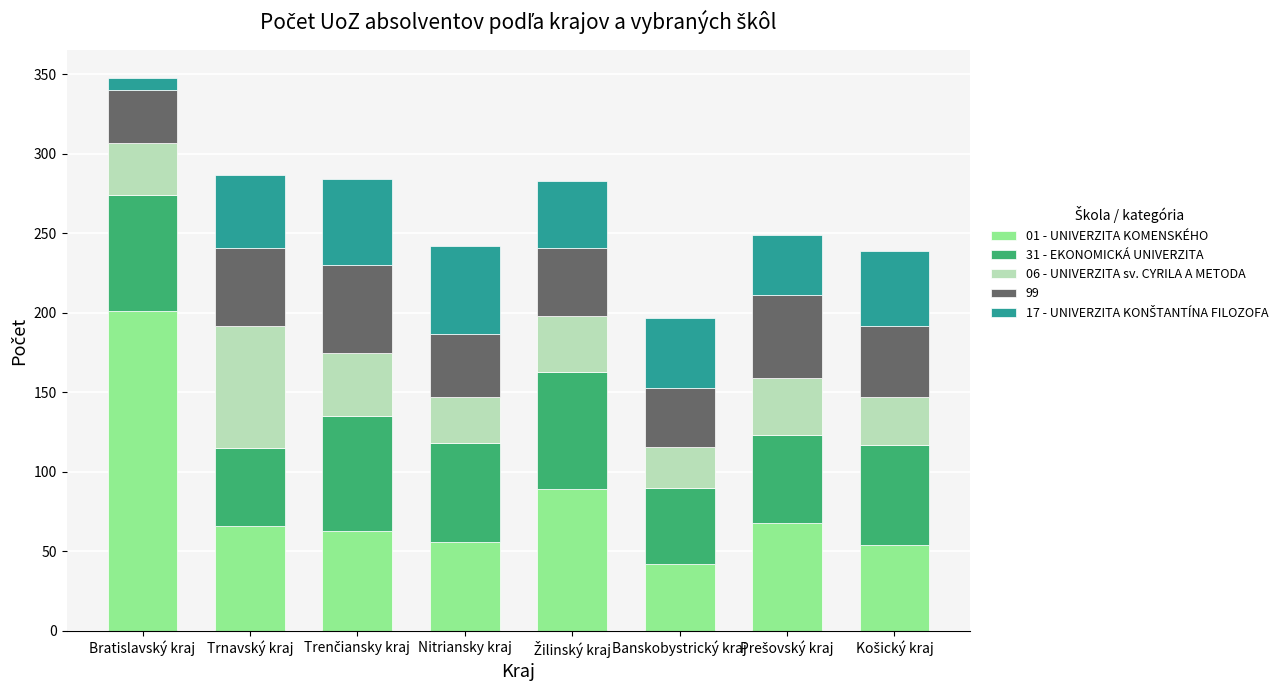

At which category is the sum across all series the highest?

Bratislavský kraj